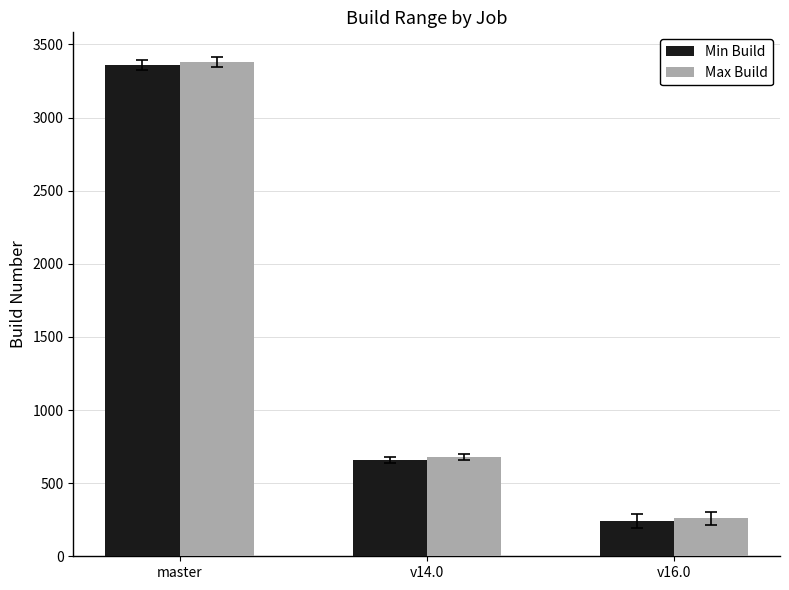

How many distinct data groups are displayed?

2